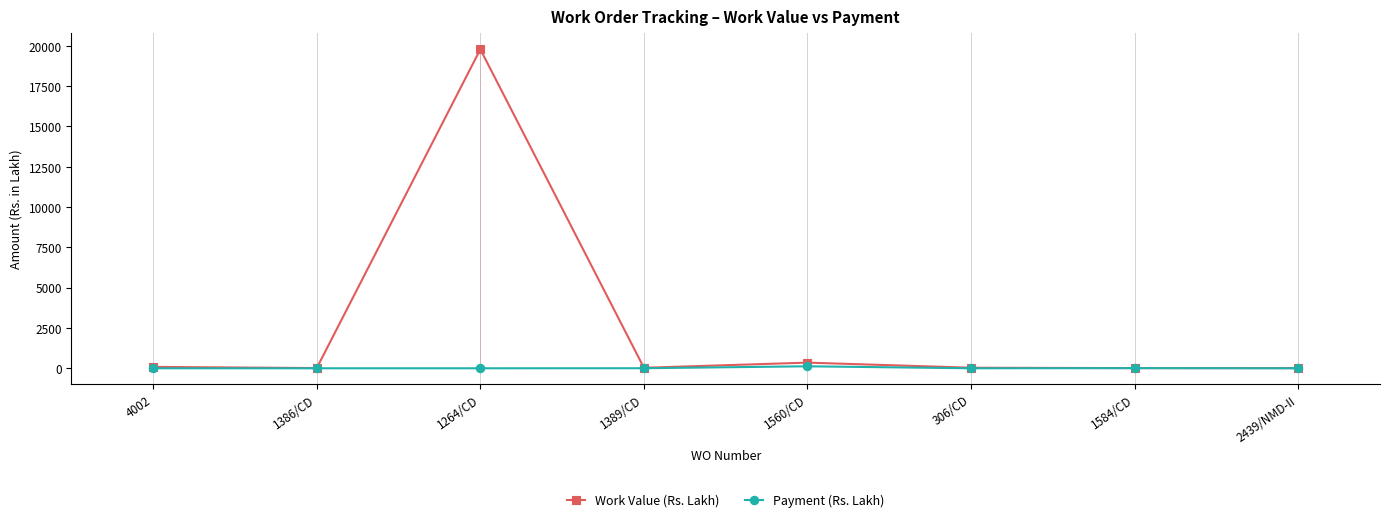

At which category is the sum across all series the highest?

1264/CD